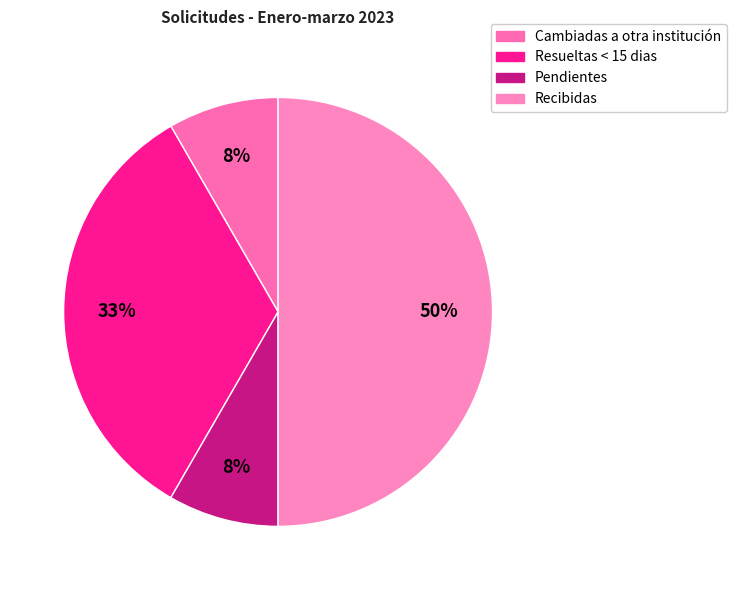

How many slices are in this pie chart?

4